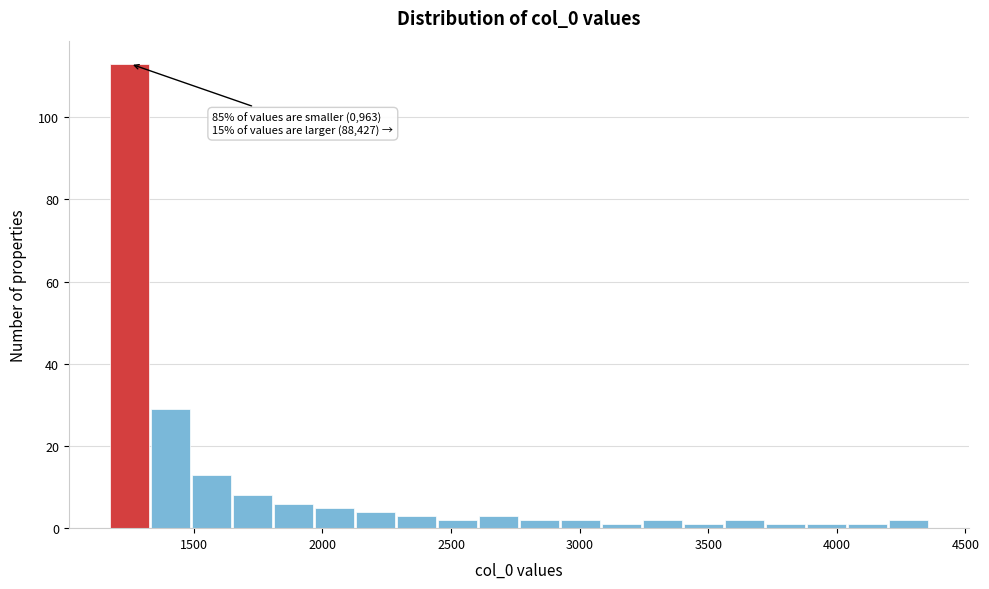

Around what value on the x-axis is the tallest bar? Give the approximate position of its centre, as read against the axis.

1250